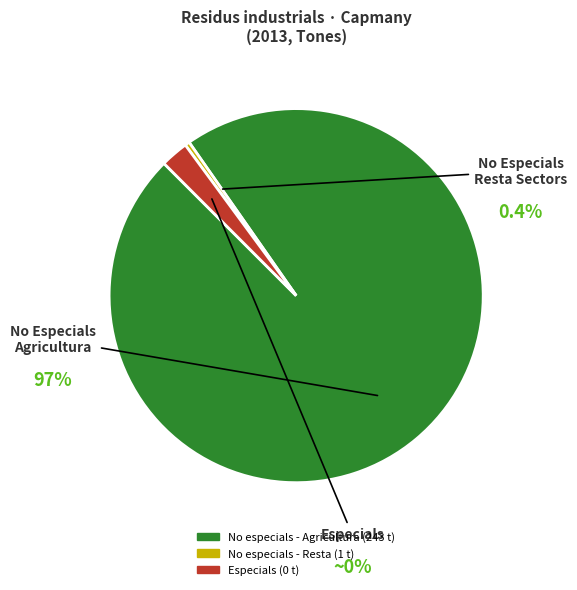

Does 02. Agricultura account for over 50% of the chart?

Yes